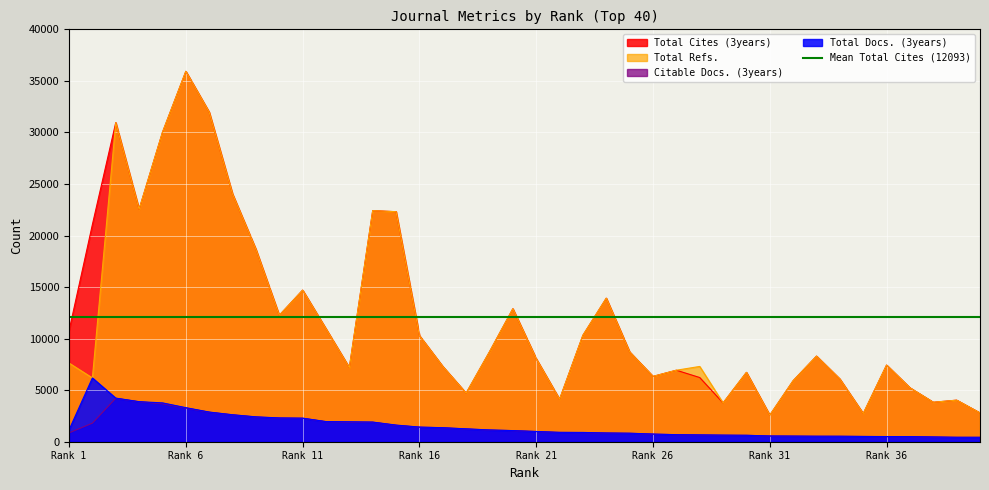

What is the value of the Citable Docs. (3years) point at the 30th from the left?

621